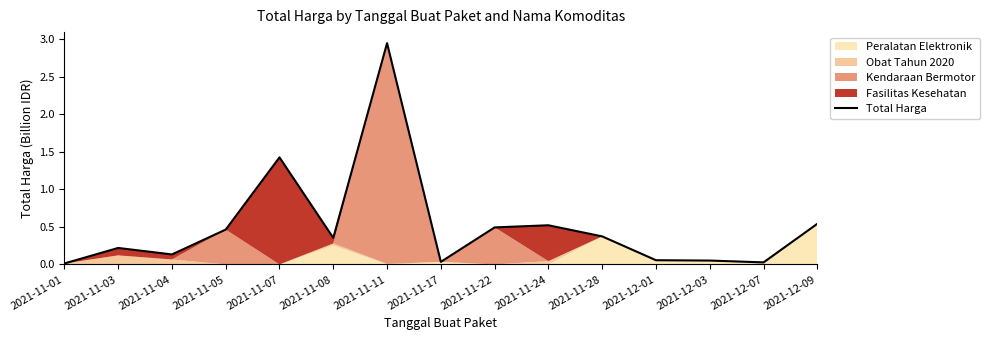

Reading left to right, transcribe all the data shown in this chart.

0.0	0.2	0.1	0.5	1.4	0.4	2.9	0.0	0.5	0.5	0.4	0.1	0.1	0.0	0.5